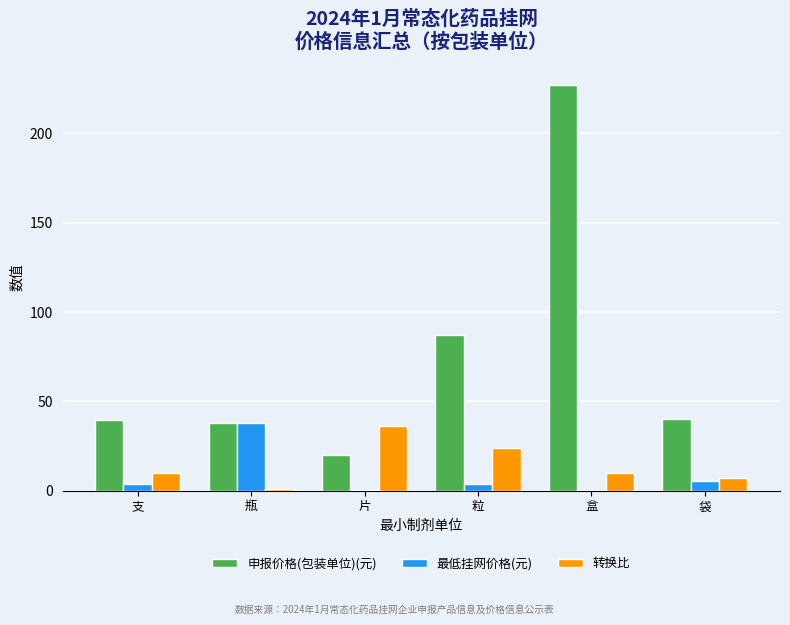

How many distinct data groups are displayed?

3